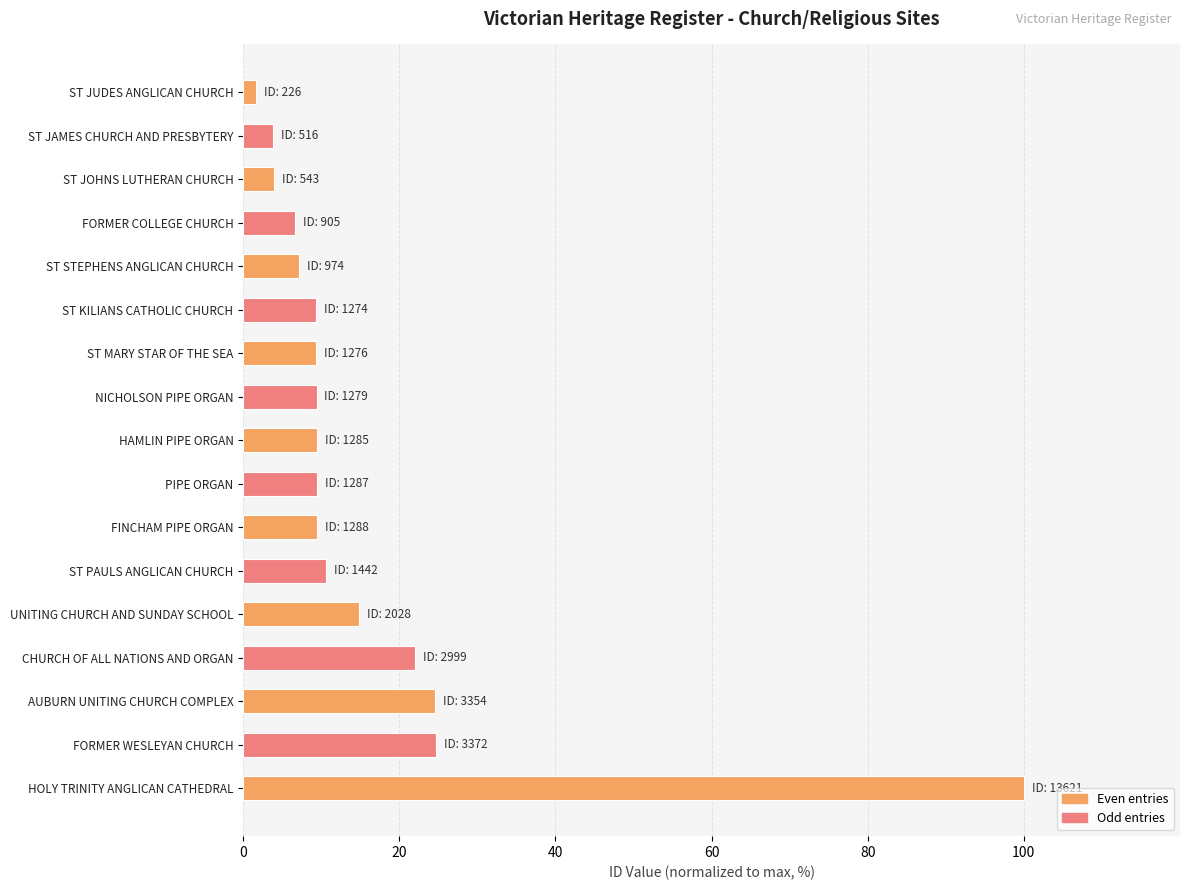

What value does the data have at HAMLIN PIPE ORGAN?

9.4